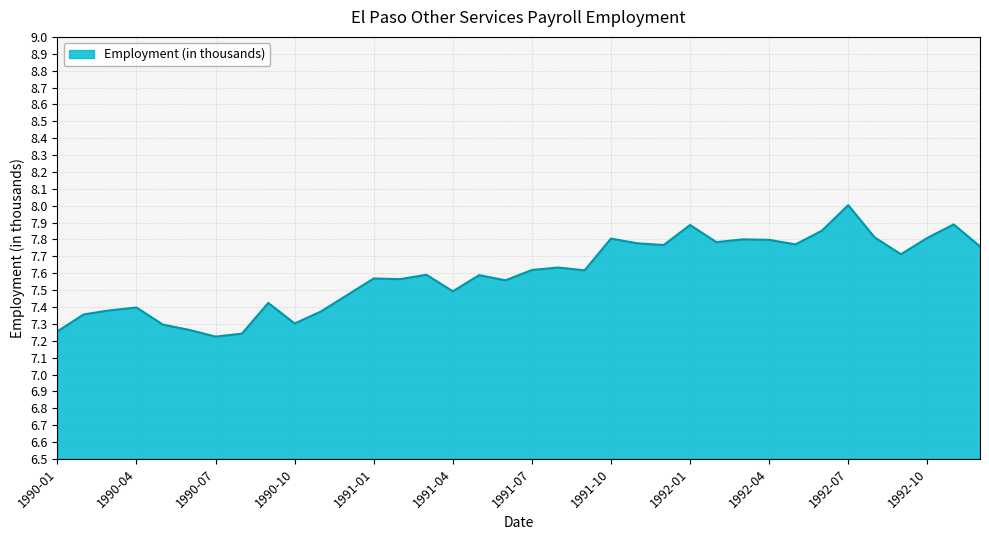

What is the greatest value displayed?

8.0